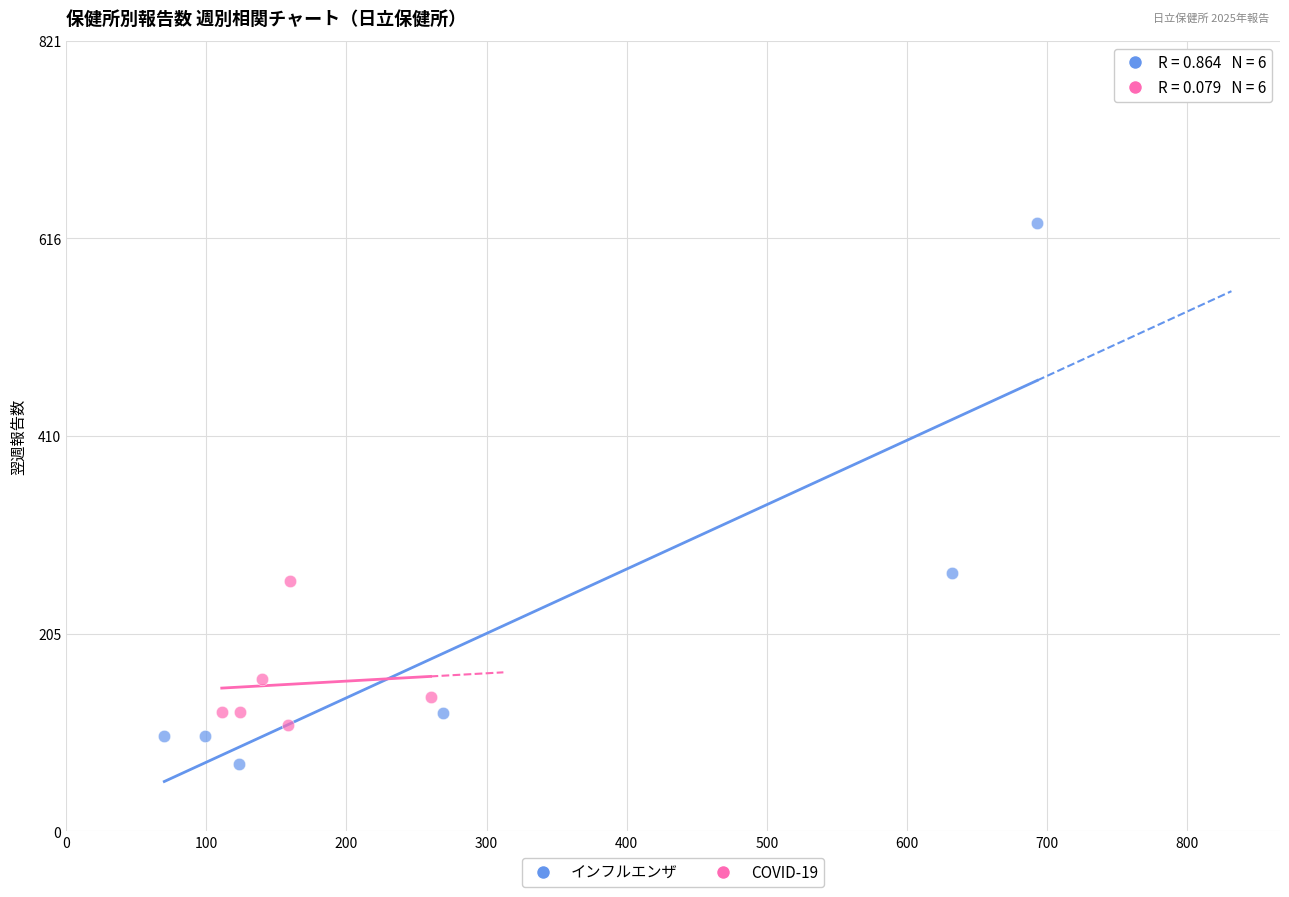

What are all the series names shown in the legend?

インフルエンザ, COVID-19